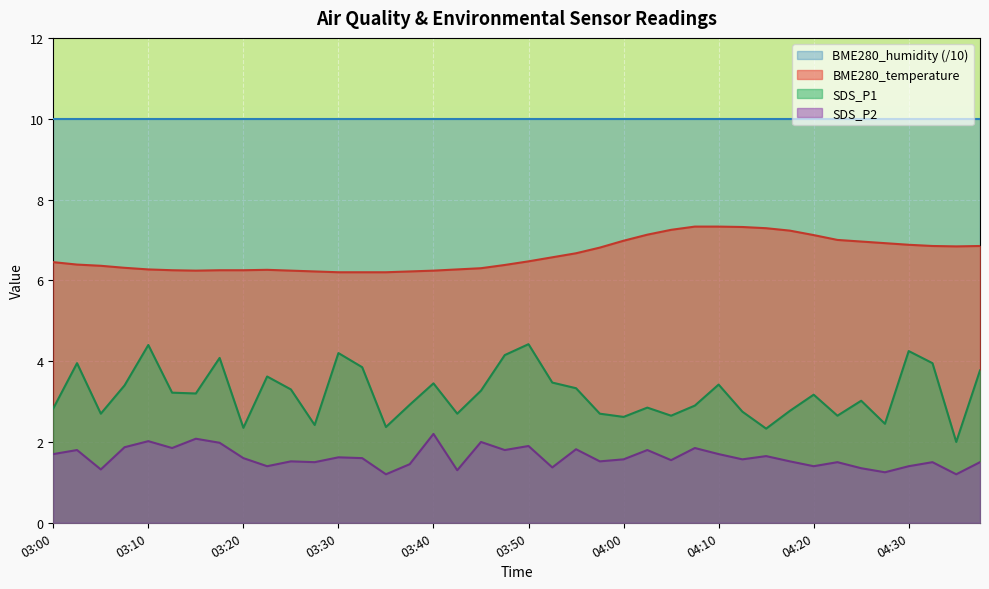

What is the difference between the second highest and minimum values in the SDS_P1 series?

2.4